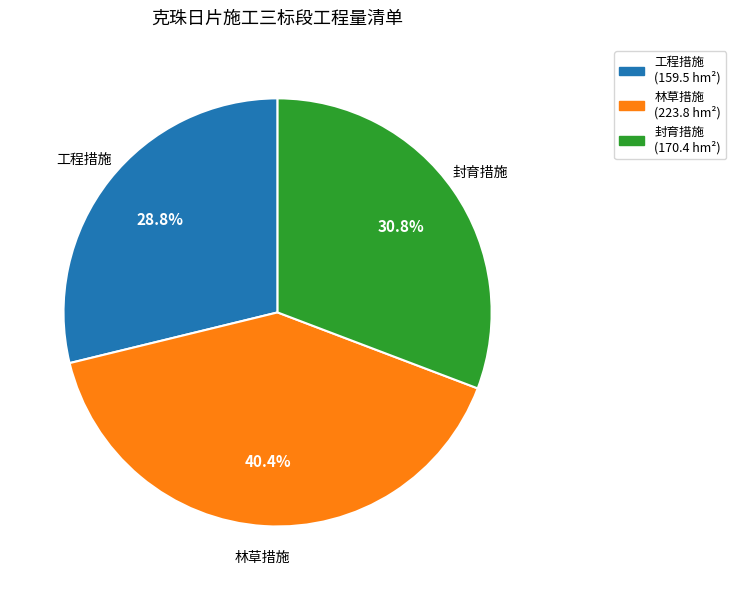

How many segments does this pie chart have?

3